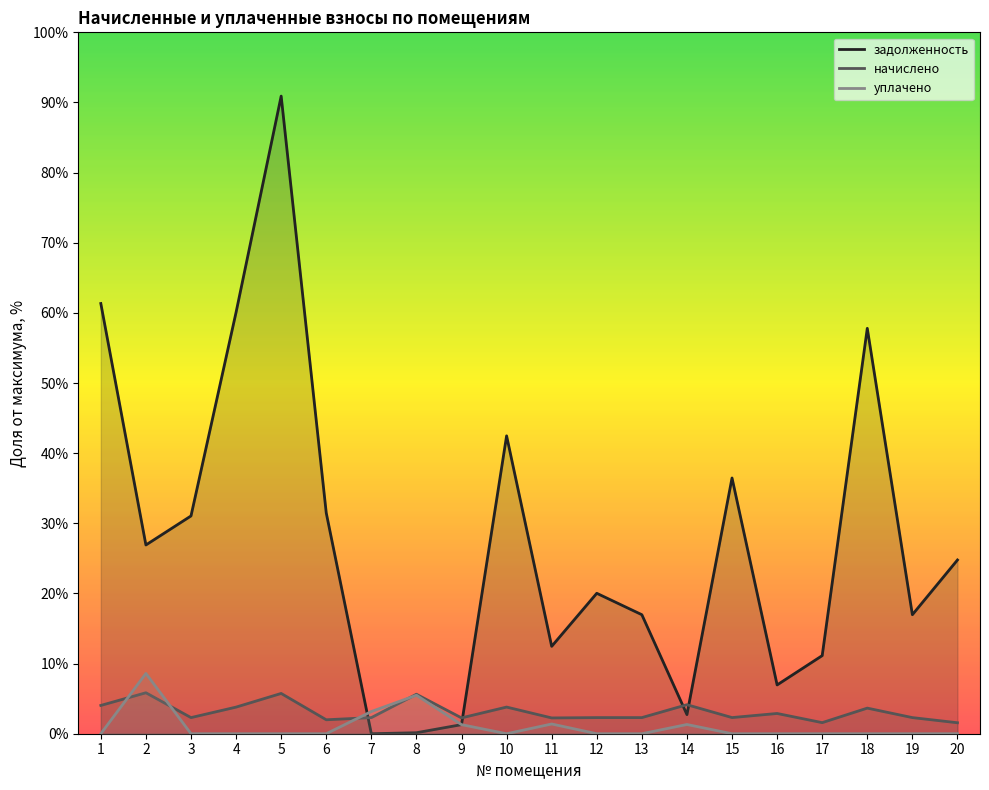

What is the value of the задолженность point at the 9th from the left?

1.3